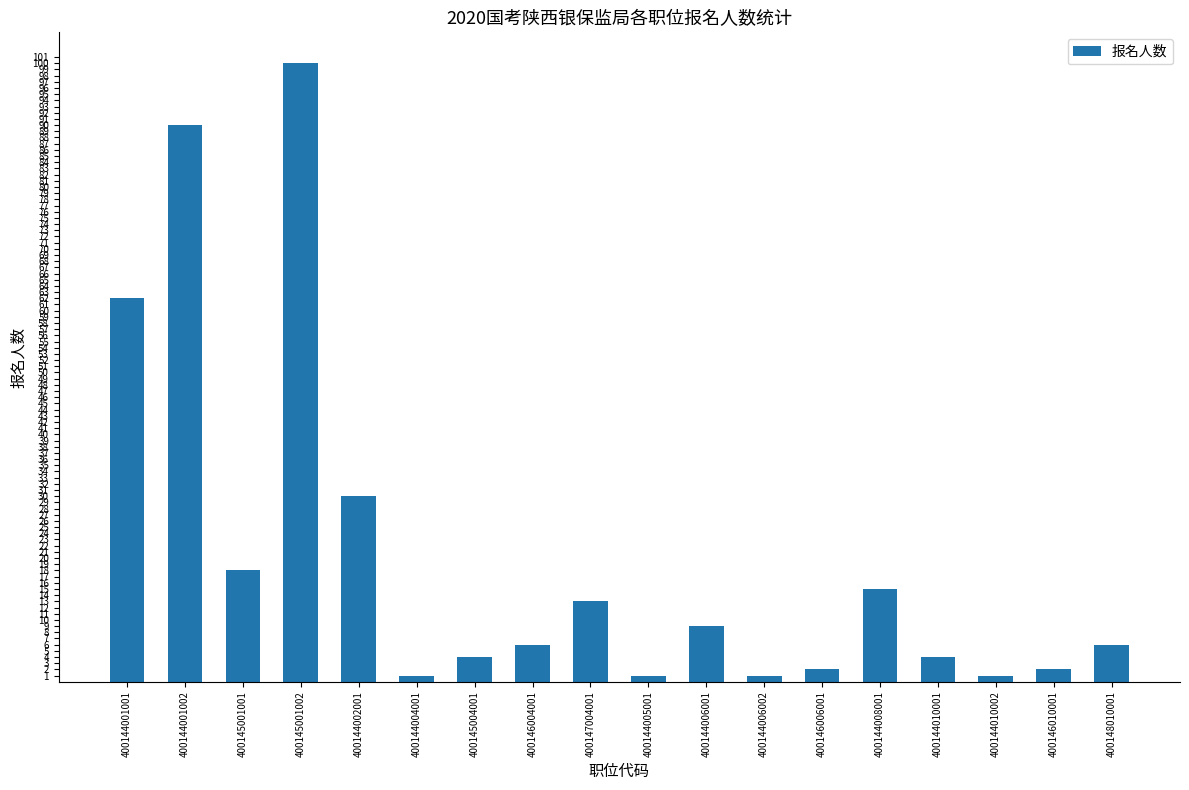

What is the greatest value displayed?

100